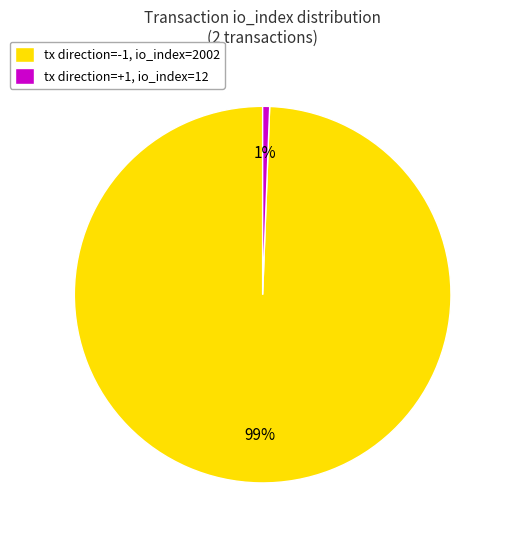

What is the smallest slice in the pie chart?

tx direction=+1, io_index=12